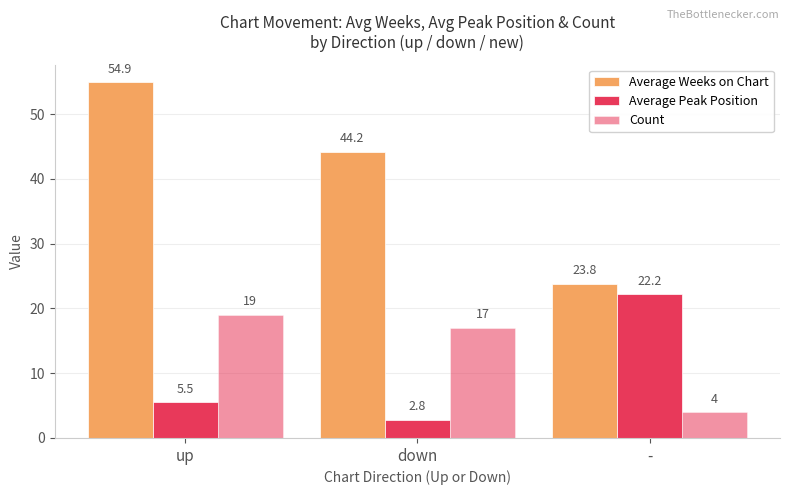

Reading right to left, transcribe all the data shown in this chart.

Average Weeks on Chart: 23.8	44.2	54.9
Average Peak Position: 22.2	2.8	5.5
Count: 4.0	17.0	19.0